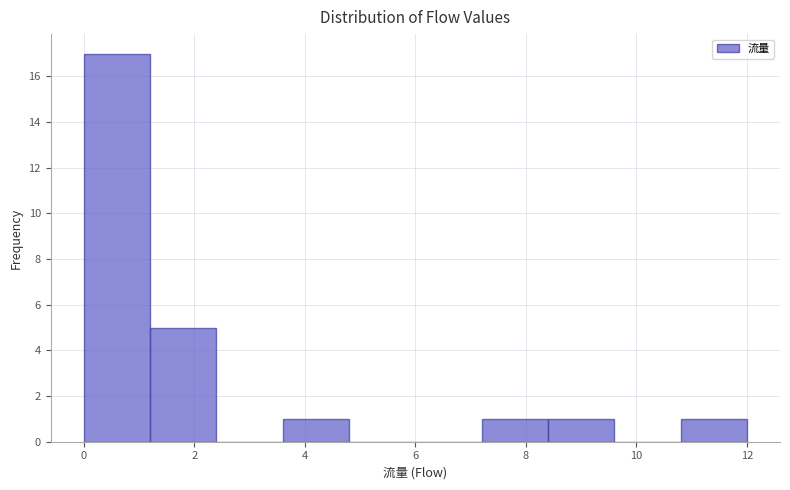

Which range on the x-axis has the tallest bar?

0.0 to 1.2